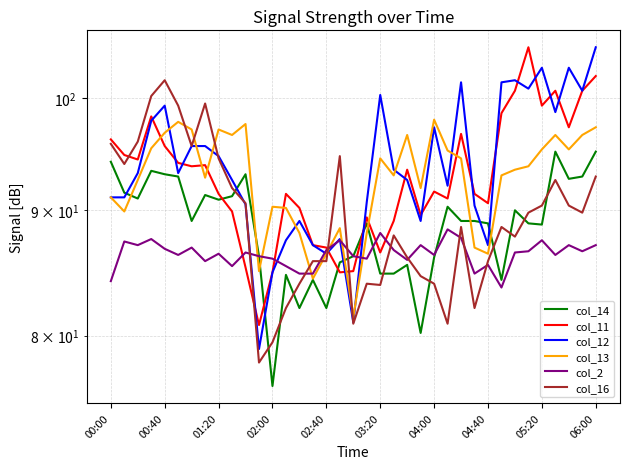

What is the sum of the col_13 values at 00:00 and 05:20?

186.4